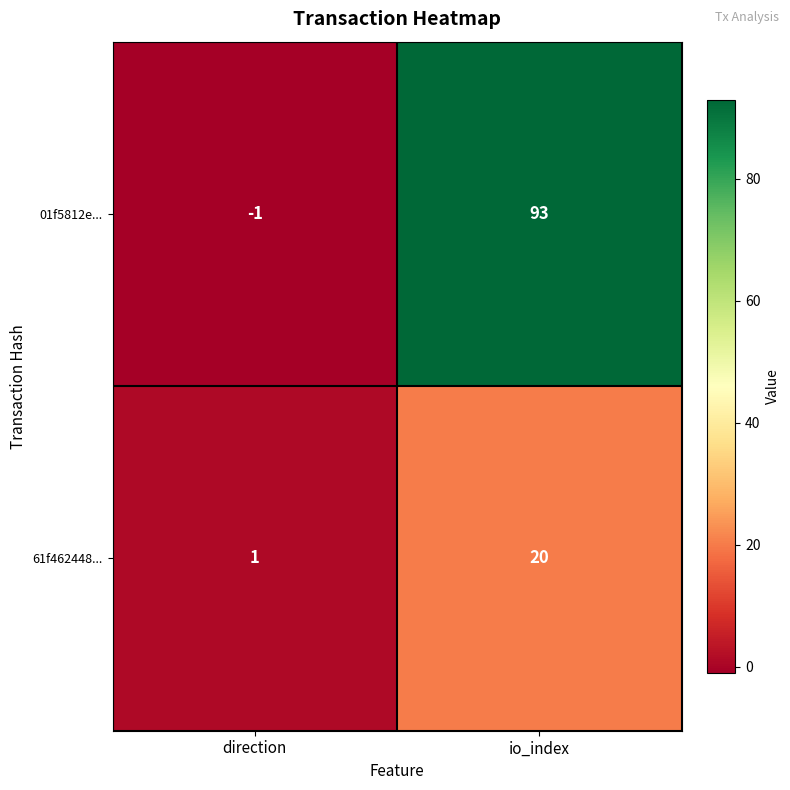

The value of 01f5812e... at io_index is 93. True or false?

True